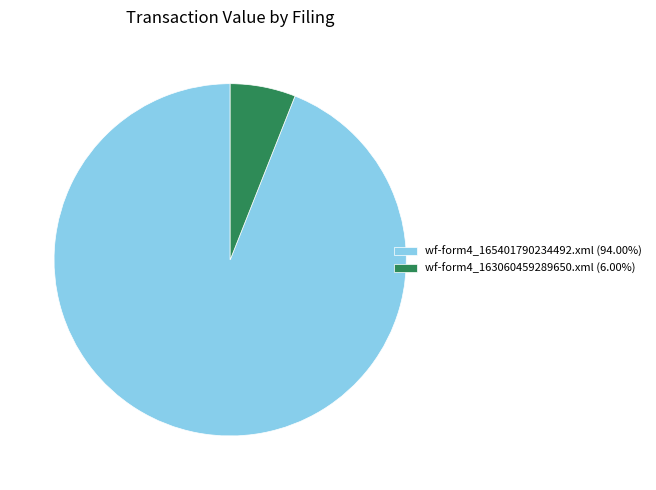

How many segments does this pie chart have?

2